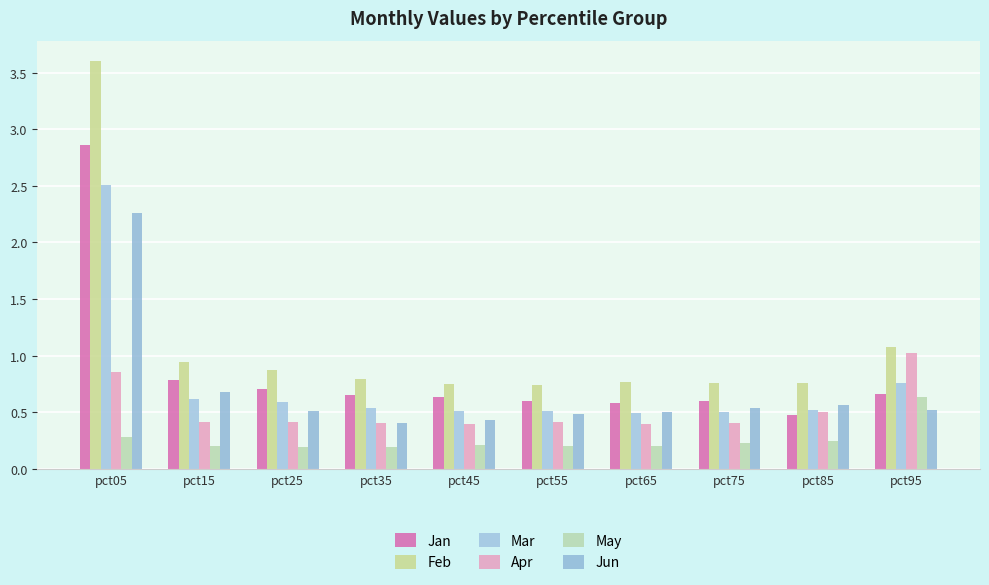

List the series in order of their peak value, lowest first.

May, Apr, Jun, Mar, Jan, Feb